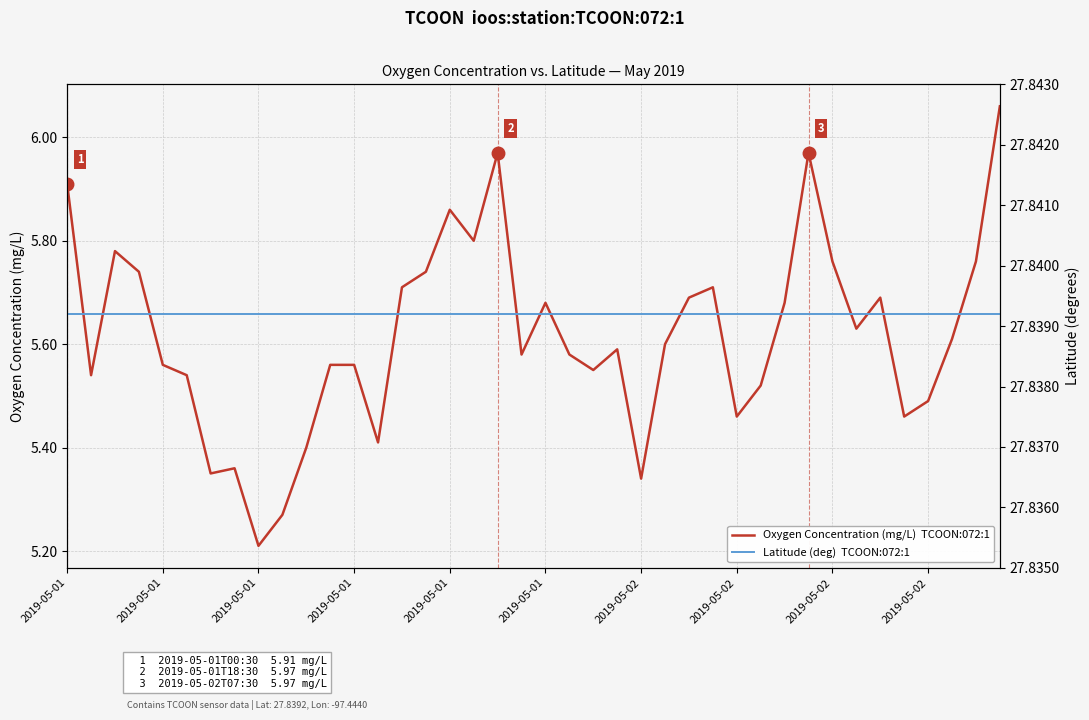

Rank the categories by Oxygen Concentration (mg/L)  TCOON:072:1 value from highest to lowest.

39, 18, 31, 2019-05-01, 16, 17, 2019-05-01, 32, 38, 2019-05-01, 15, 14, 27, 26, 34, 20, 30, 33, 37, 25, 23, 19, 21, 2019-05-01, 11, 12, 22, 2019-05-01, 2019-05-01, 29, 36, 28, 35, 13, 10, 2019-05-02, 2019-05-02, 24, 2019-05-02, 2019-05-02